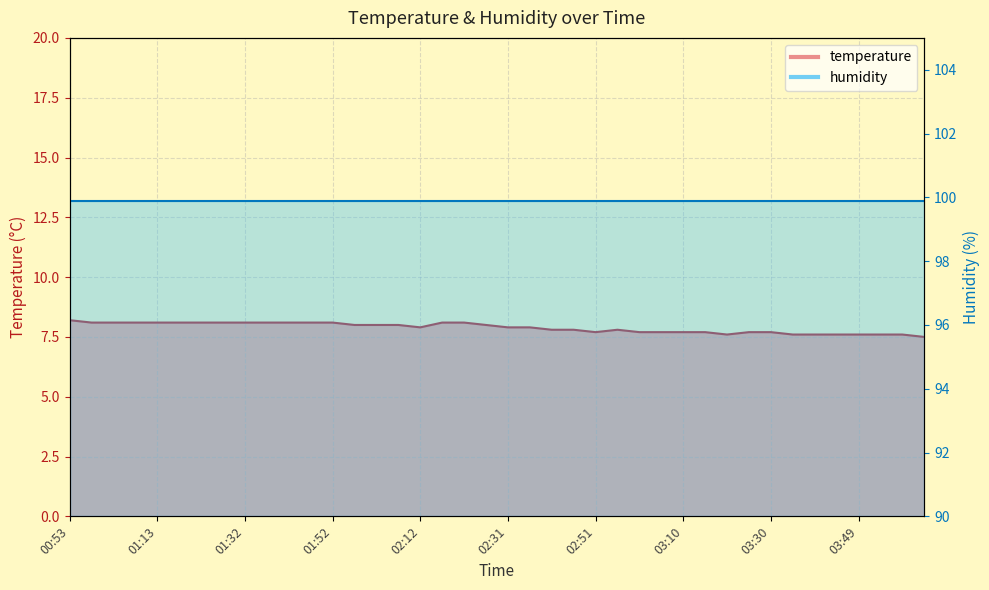

The value at 01:52 is 5.6. True or false?

False